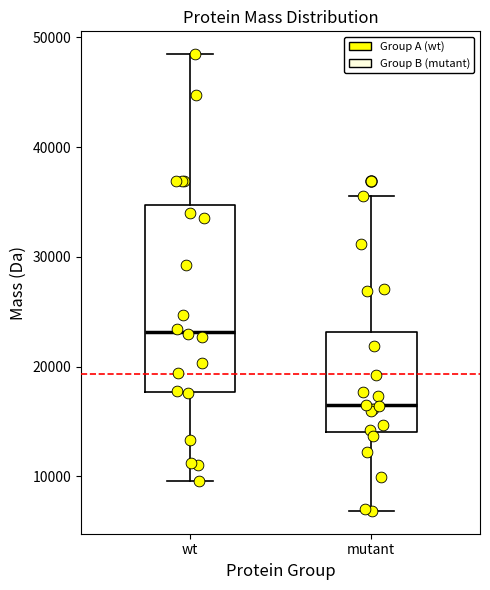

Which box is the tallest, from its lower edge to its upper edge?

wt